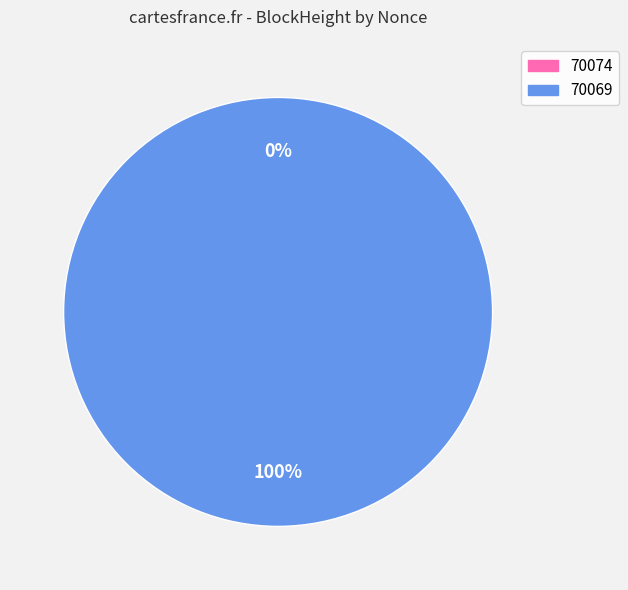

The 70074 slice represents 0% of the pie. True or false?

True